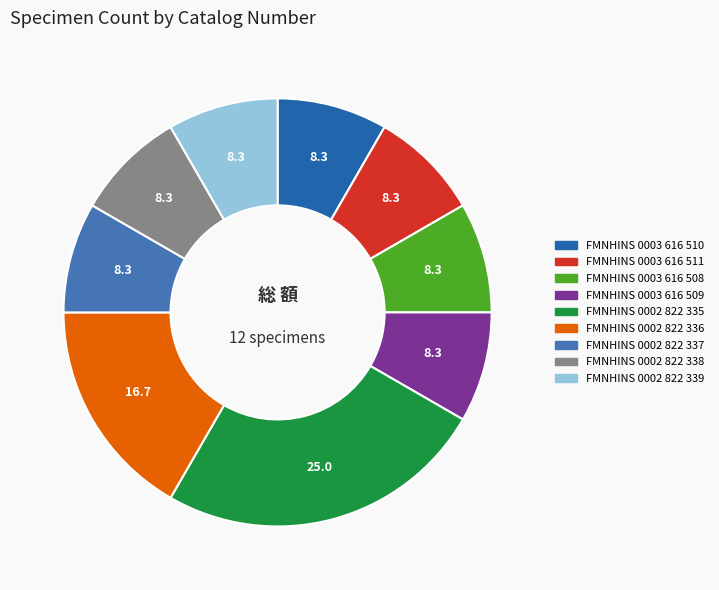

Which slice is the largest?

FMNHINS 0002 822 335